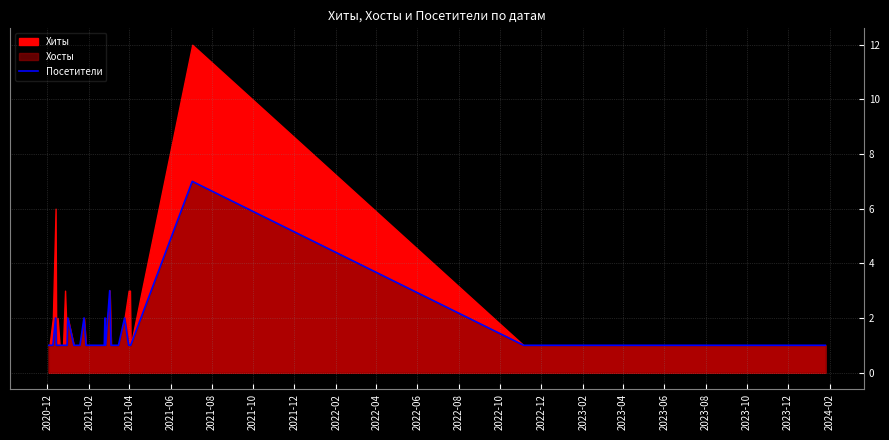

How many values are between 1 and 2?

38